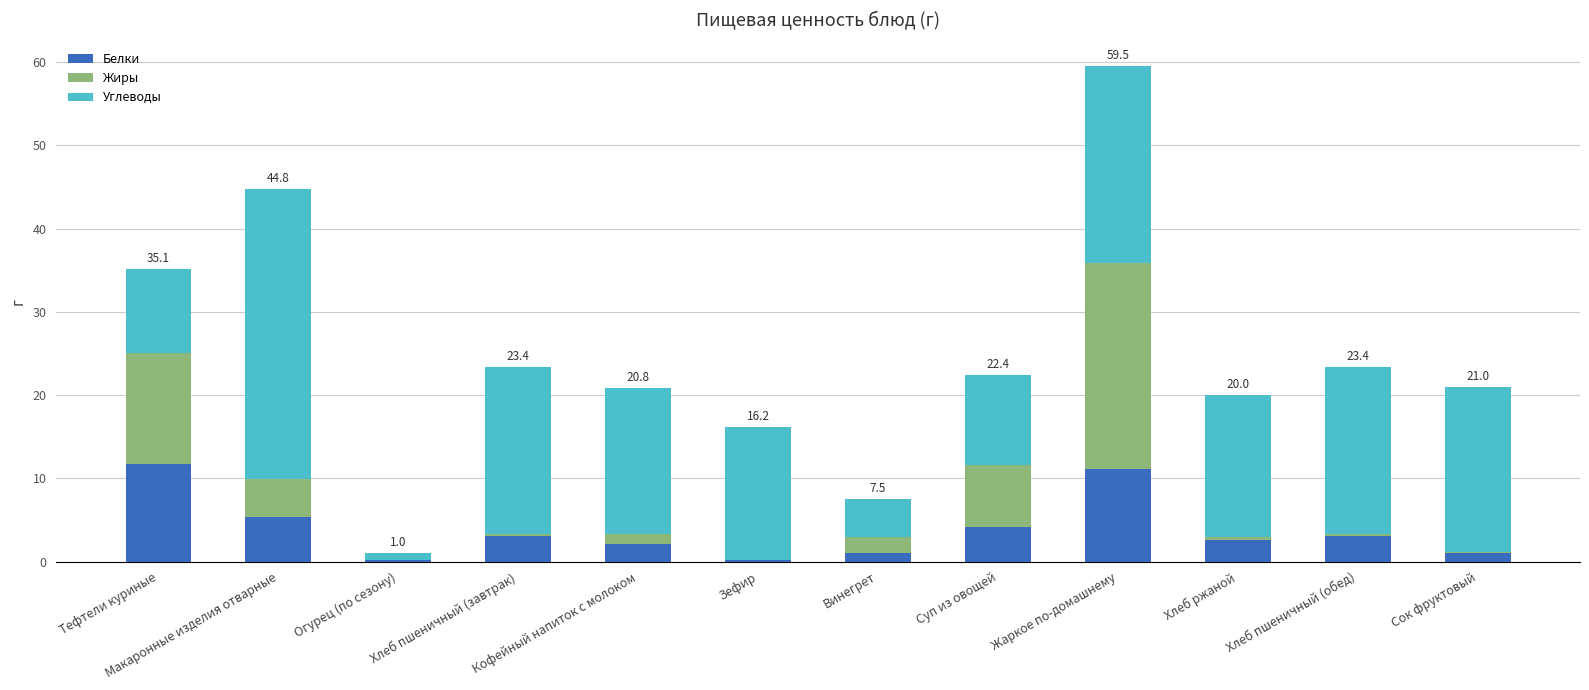

True or false: Белки has a value of 11.7 at Тефтели куриные.

True